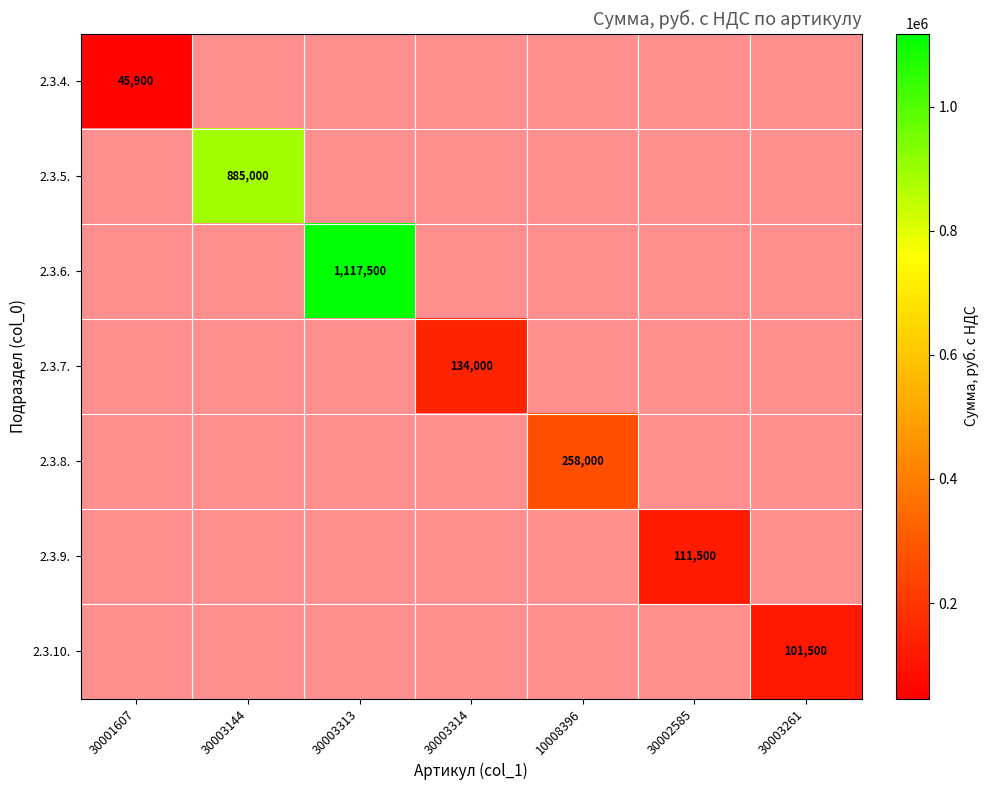

At how many categories does at least one series exceed 783049?

2